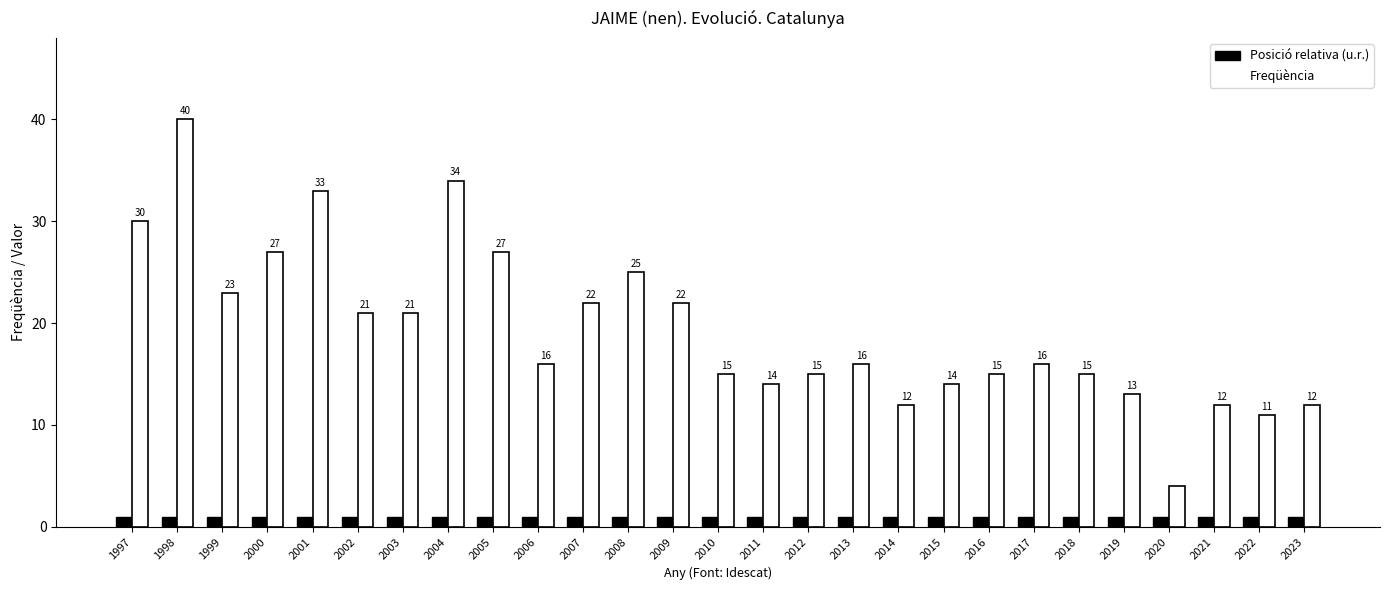

Which series has the largest total across all categories?

Freqüència